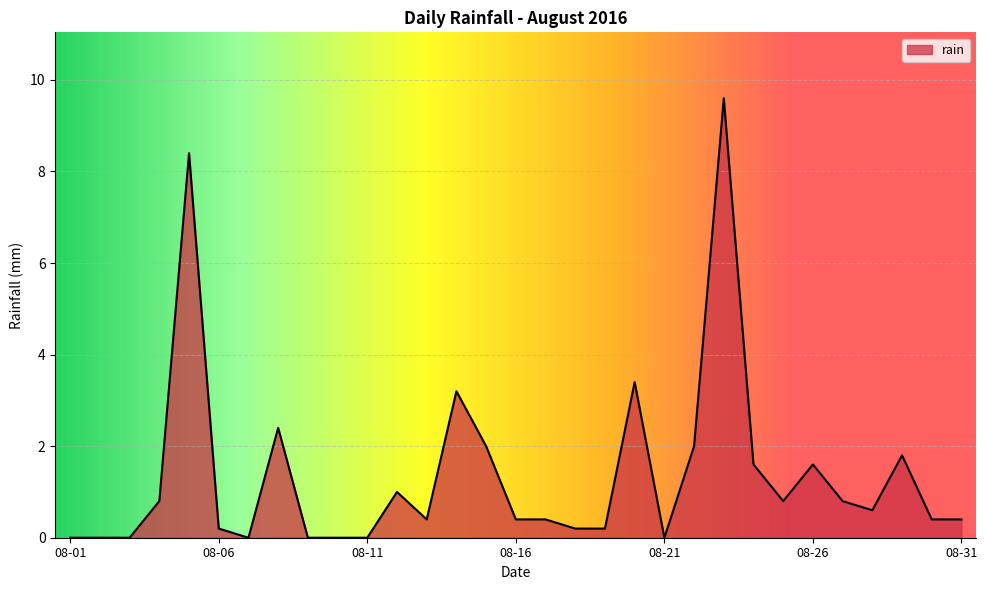

What is the greatest value displayed?

9.6